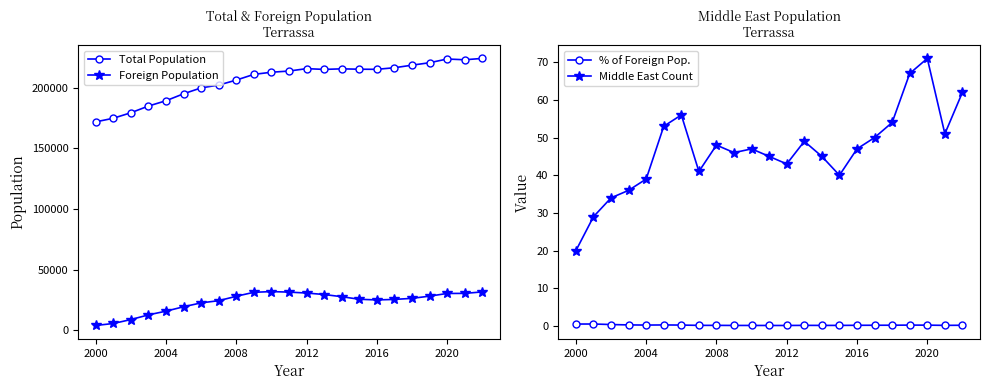

The value of Foreign Population at 2008 is 19112. True or false?

False